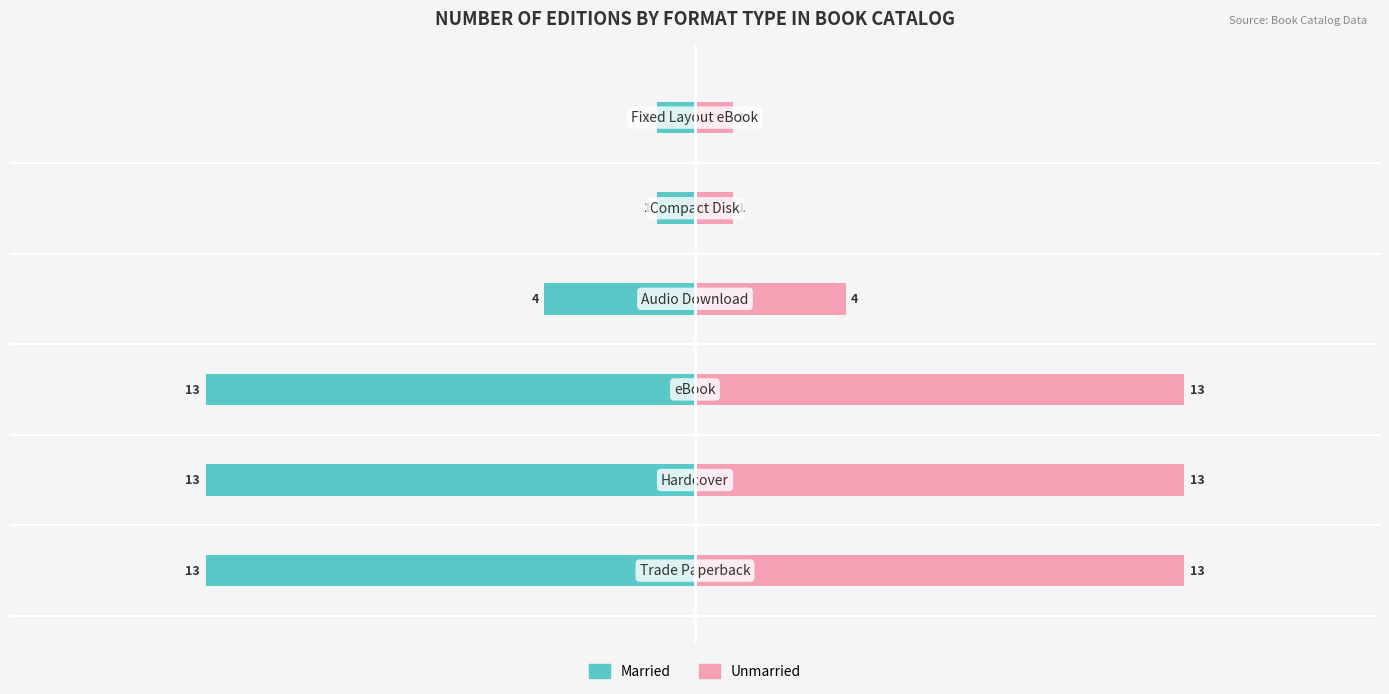

Reading left to right, transcribe all the data shown in this chart.

Married: -13	-13	-13	-4	-1	-1
Unmarried: 13	13	13	4	1	1